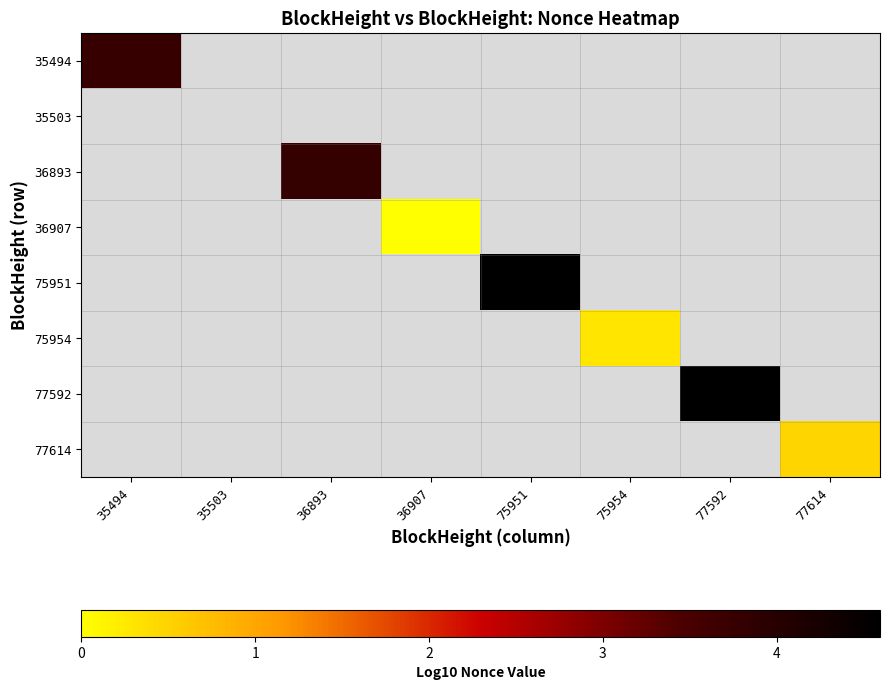

Rank the categories by 35503 value from lowest to highest.

35494, 35503, 36893, 36907, 75951, 75954, 77592, 77614